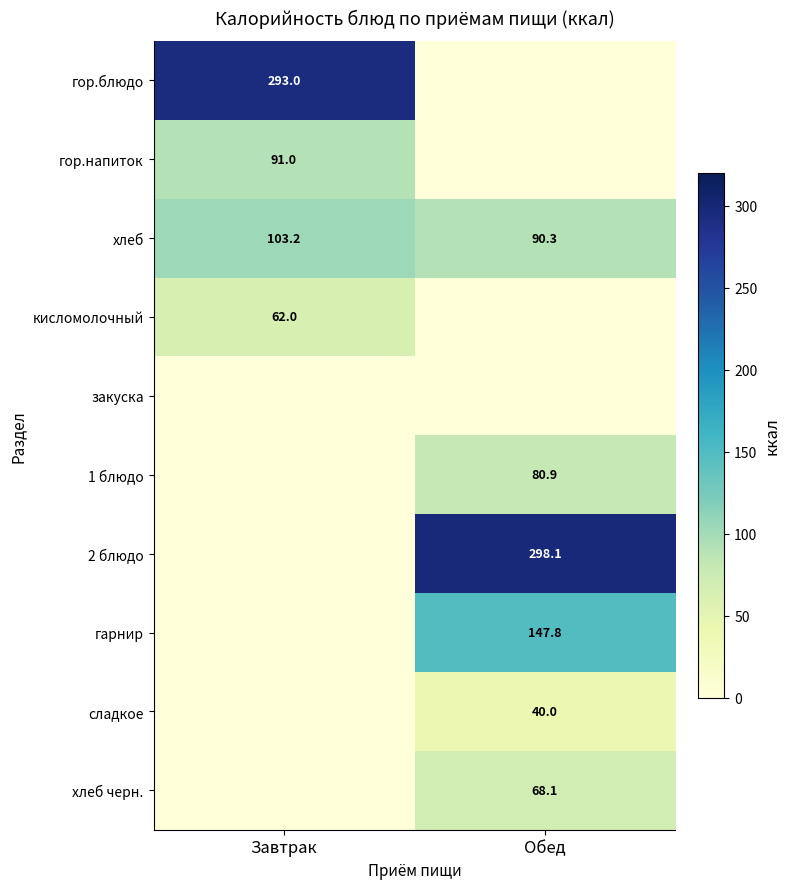

The value of хлеб at Обед is 144.1. True or false?

False